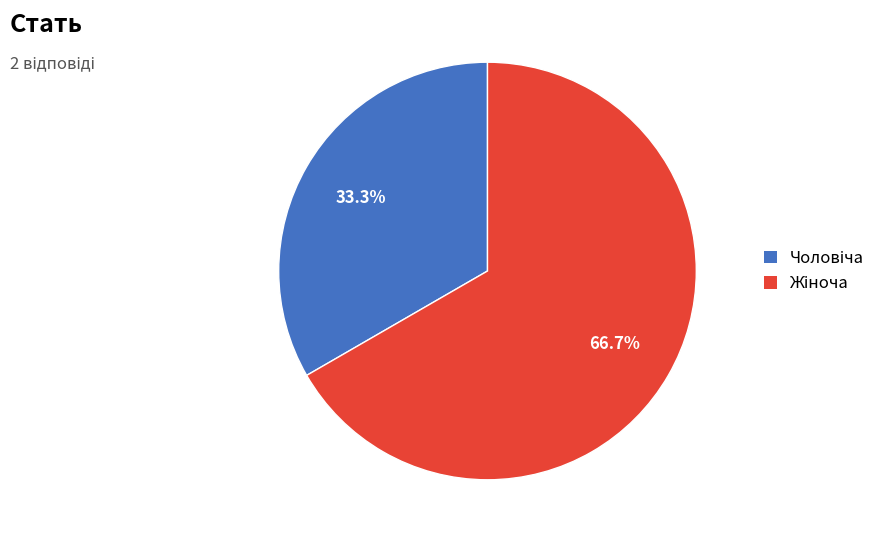

Is there any slice that represents more than half of the pie?

Yes